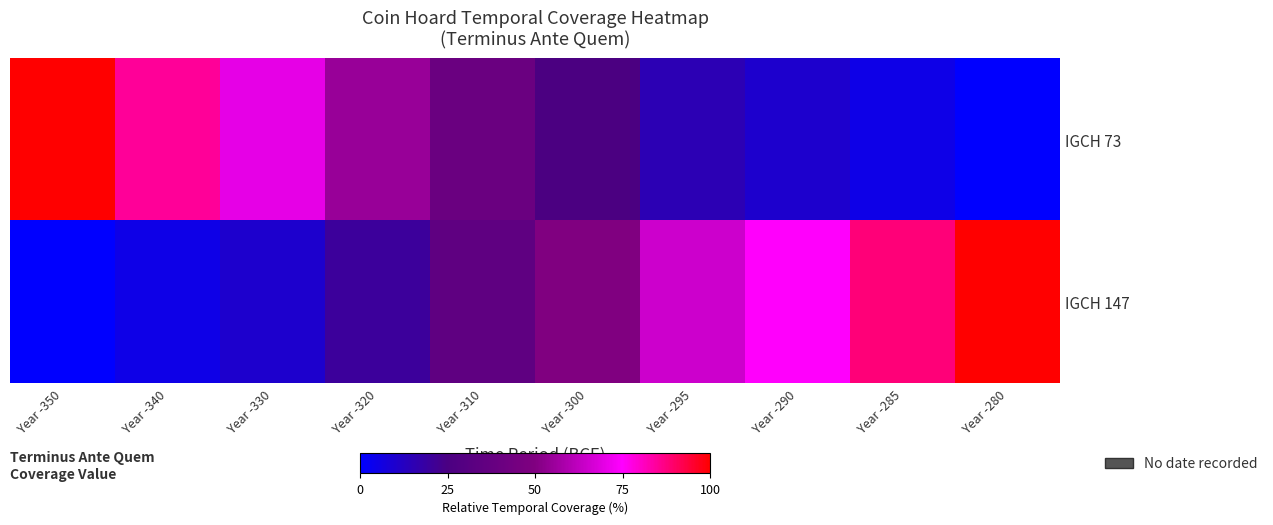

At which category is the sum across all series the highest?

Year -350